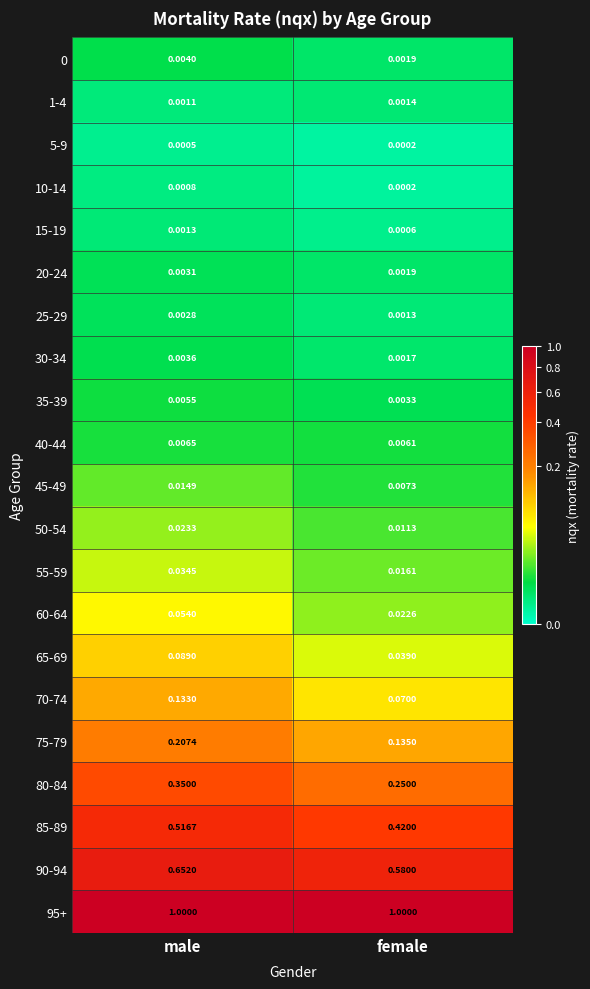

Between male and female, which series saw the biggest shift?

80-84